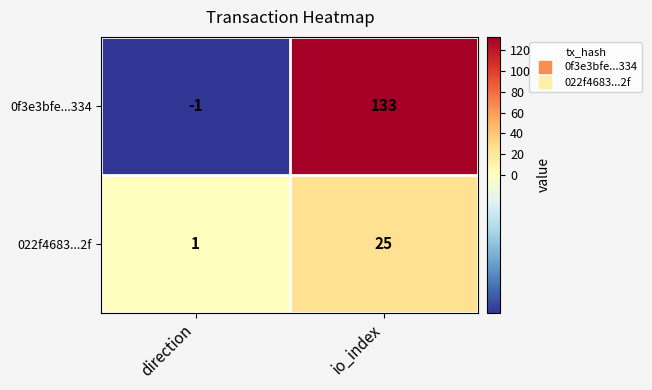

Count the number of data series in this chart.

2